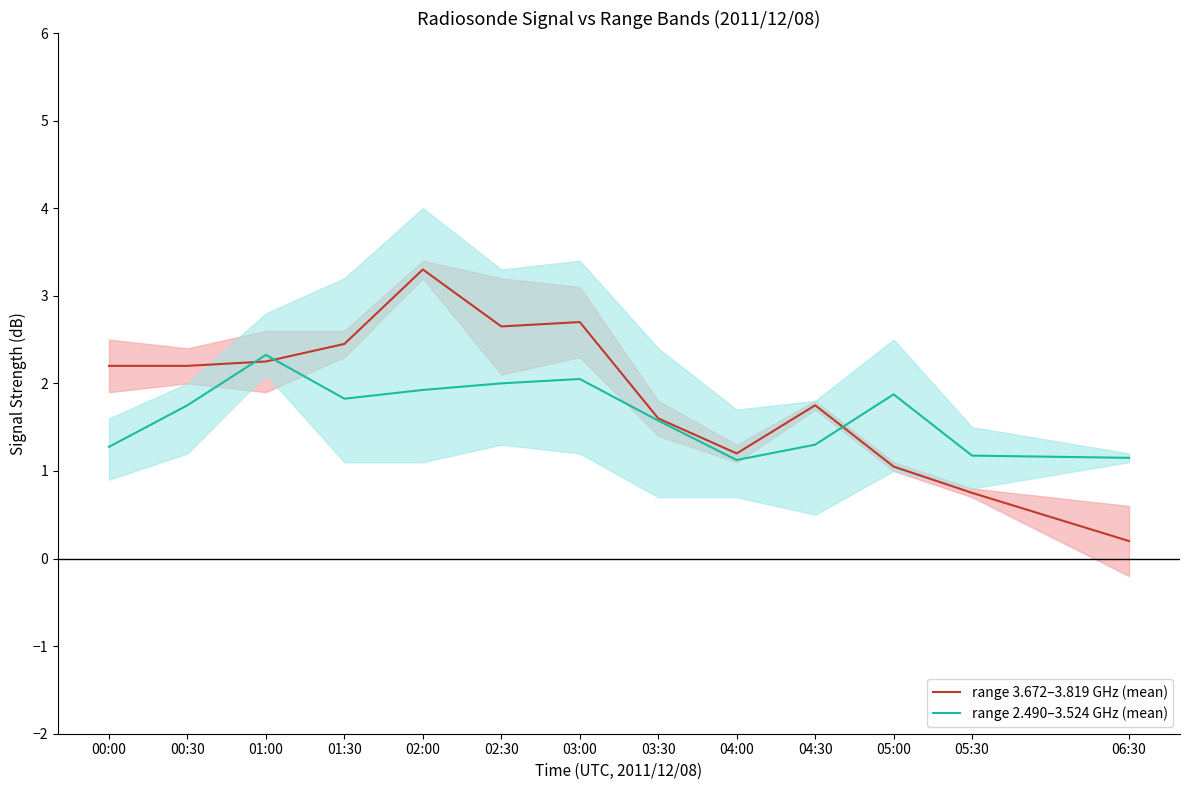

Is it true that range 2.490–3.524 GHz (mean) equals 3.1 at 02:00?

False